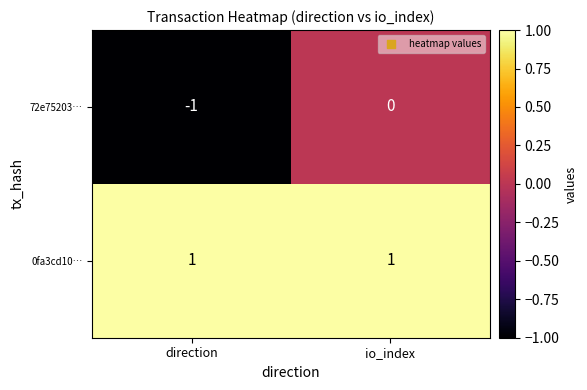

At which label does 72e75203… reach its minimum?

direction